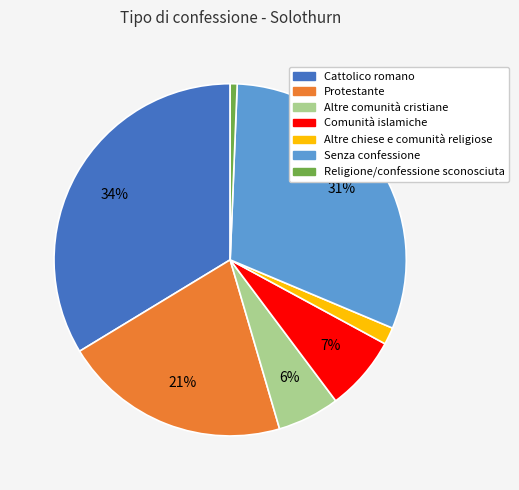

How many slices are in this pie chart?

7